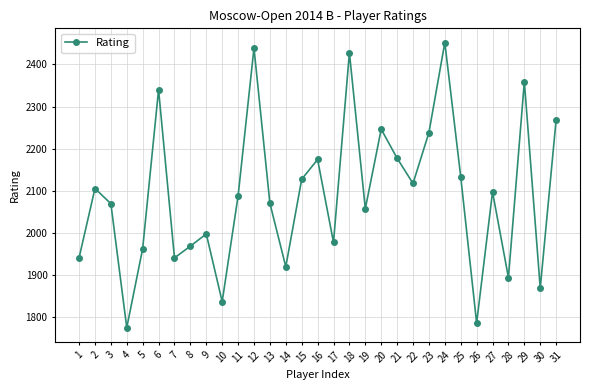

What is the minimum value shown in the chart?

1774